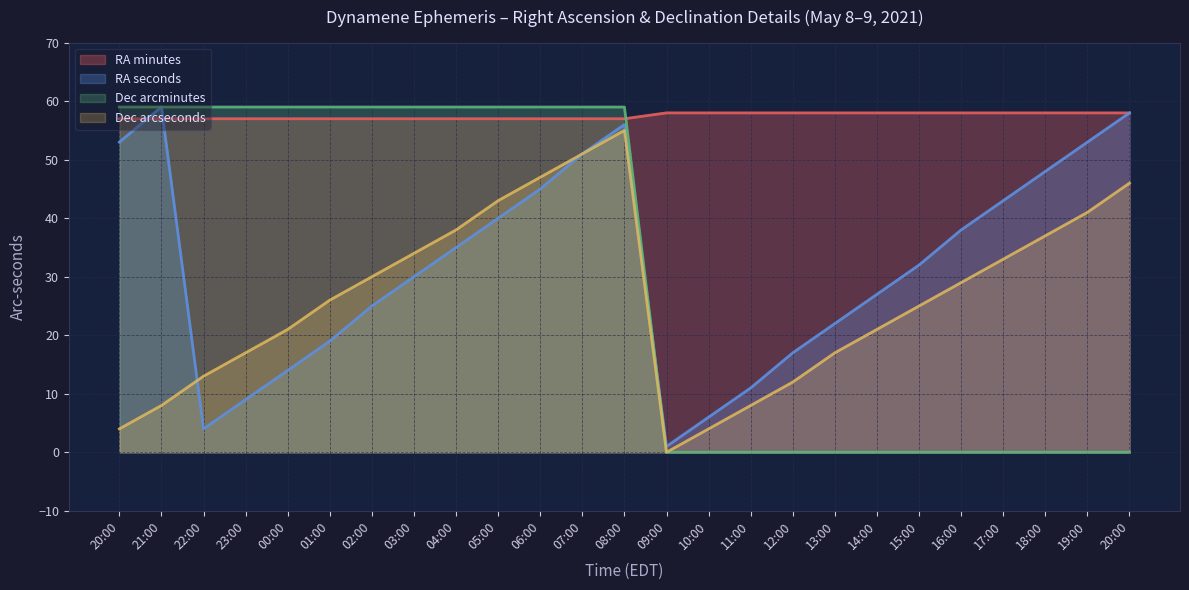

At which category does DEC_sec reach its first local peak?

08:00